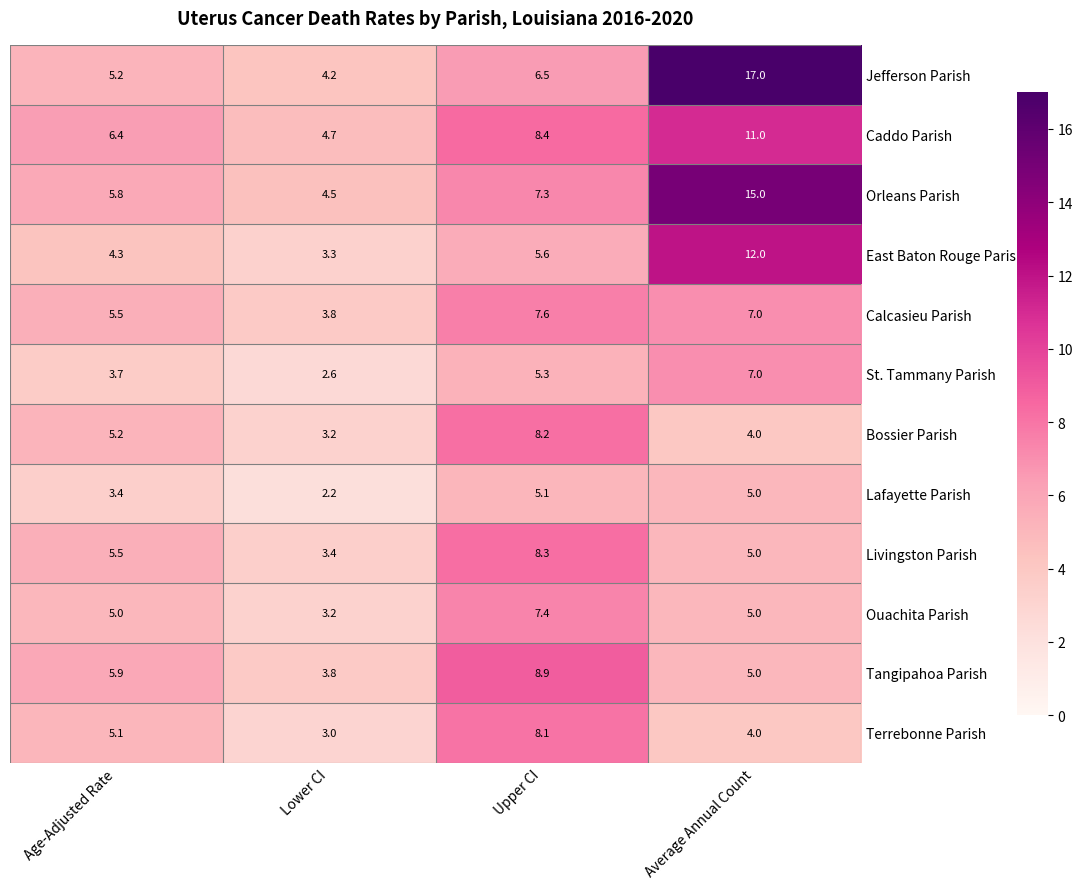

What is the total value across all series at Upper CI?

86.7